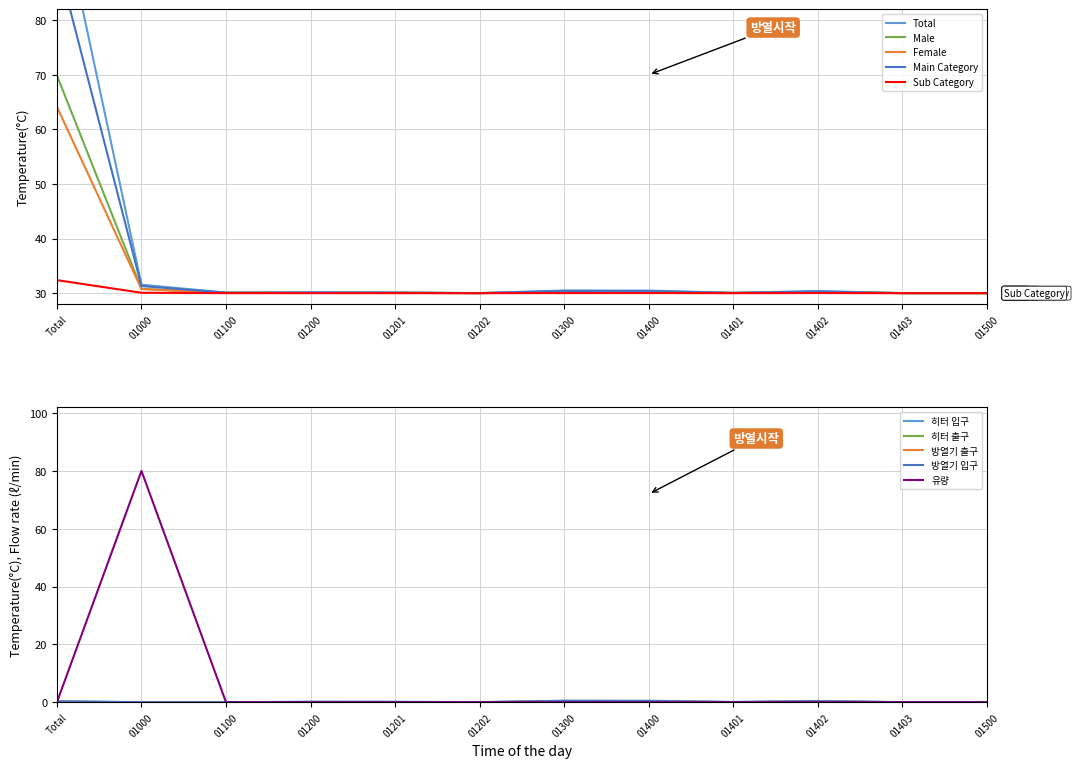

What is the maximum value shown in the chart?

104.0